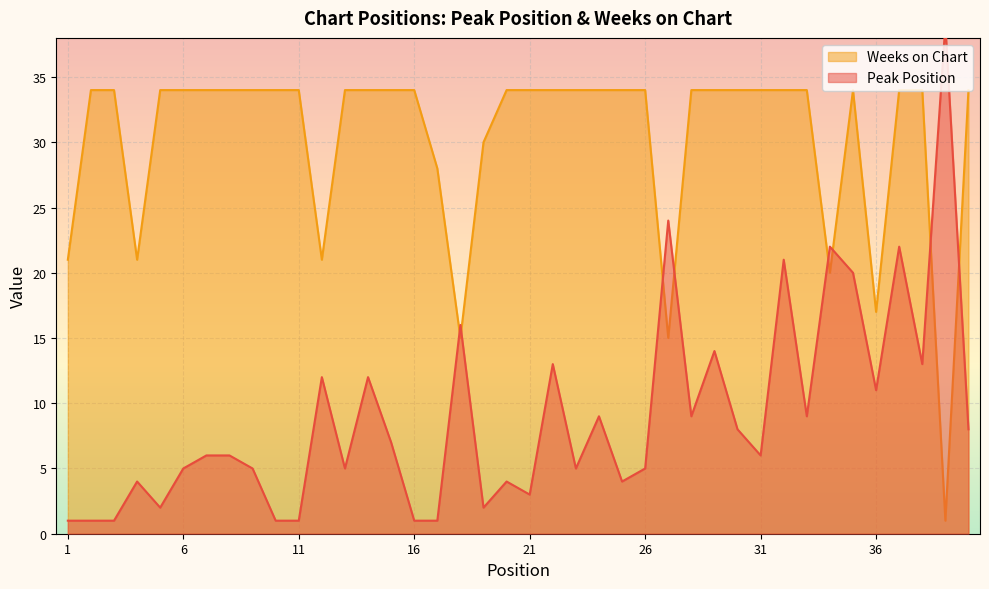

Which category has the lowest value in the Weeks on Chart series?

39